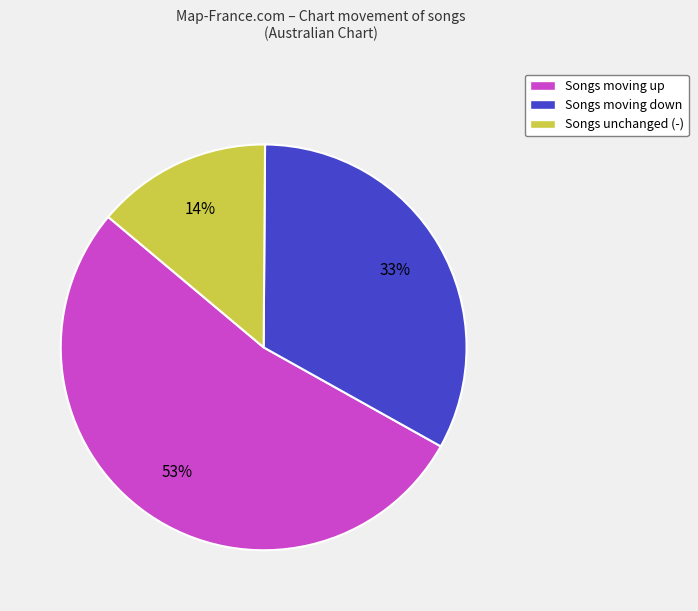

Do Songs unchanged (-) and Songs moving down together represent more than half of the pie?

No